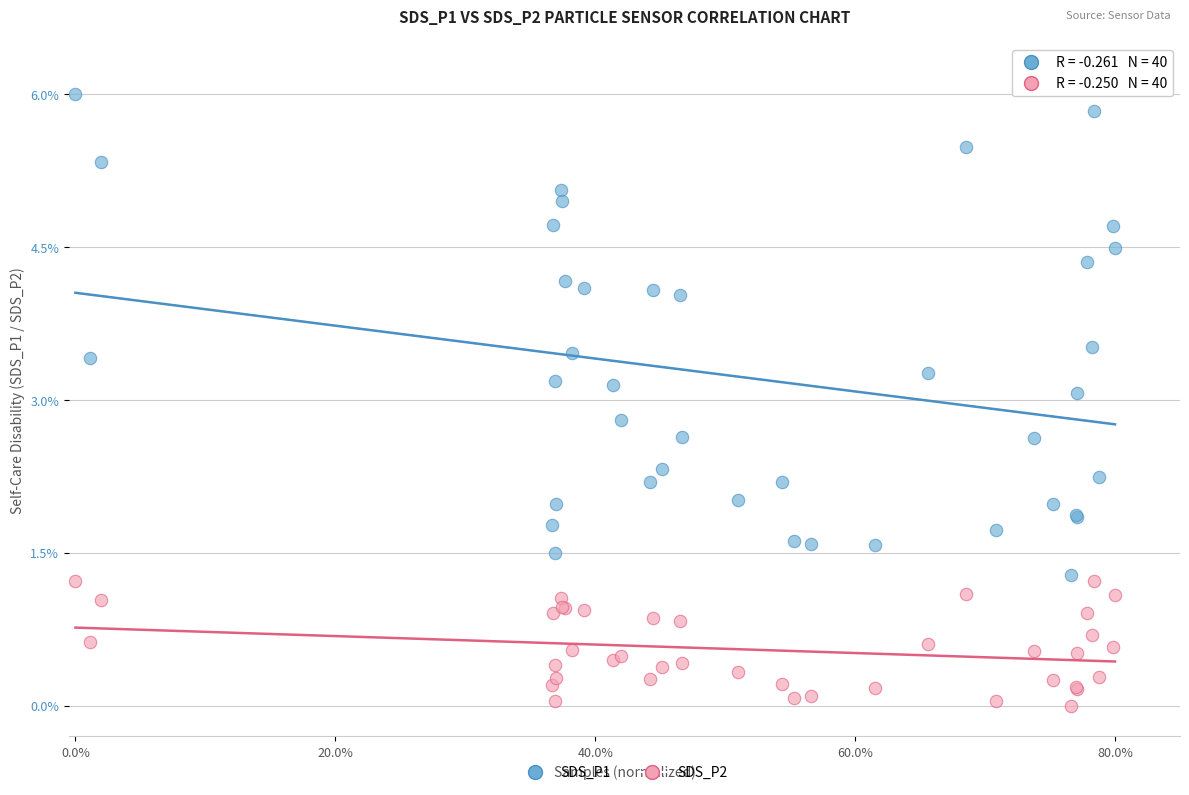

What are all the series names shown in the legend?

SDS_P1, SDS_P2